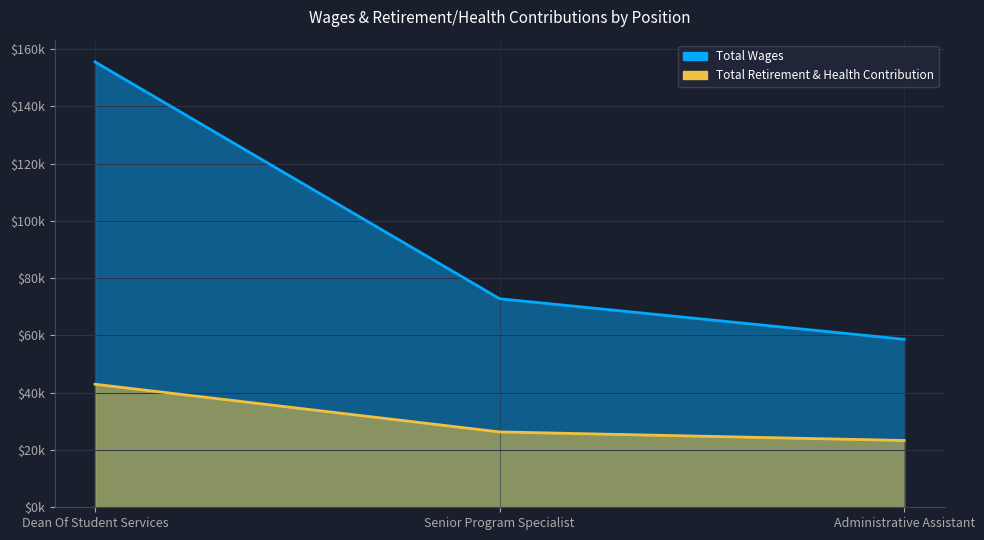

What is the average value of the Total Retirement & Health Contribution series?

30866